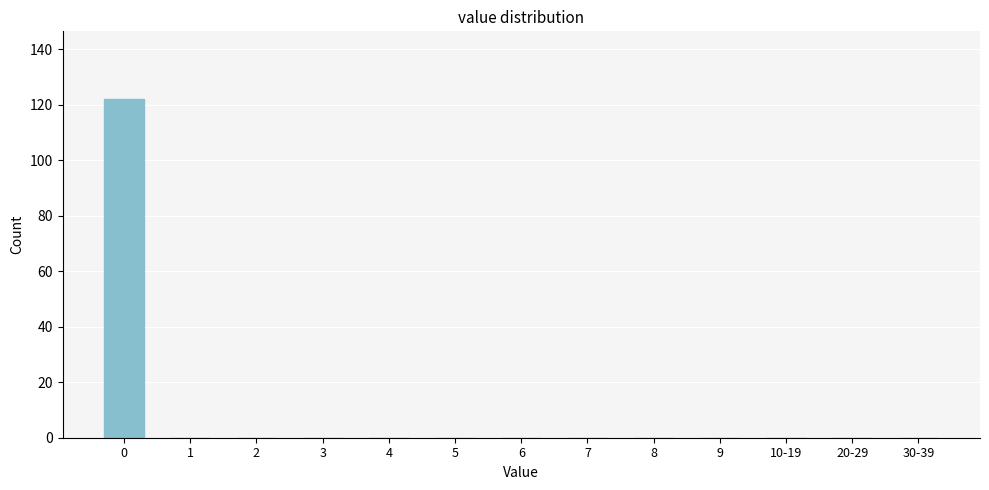

Reading right to left, extract all data points from this chart.

30-39=0	20-29=0	10-19=0	9=0	8=0	7=0	6=0	5=0	4=0	3=0	2=0	1=0	0=122